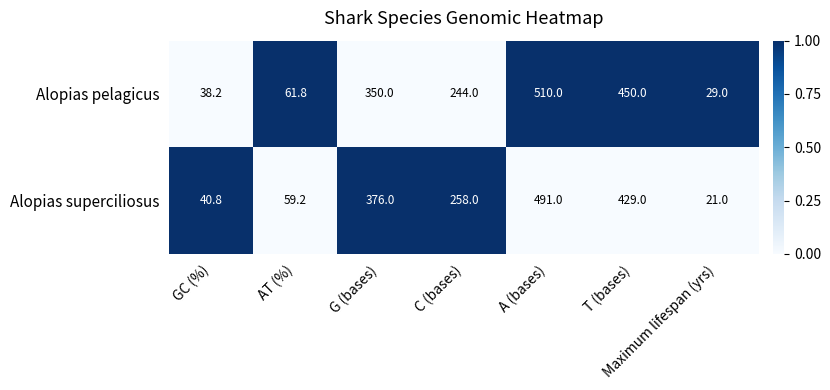

Rank the series at GC (%) from lowest to highest value.

Alopias pelagicus, Alopias superciliosus